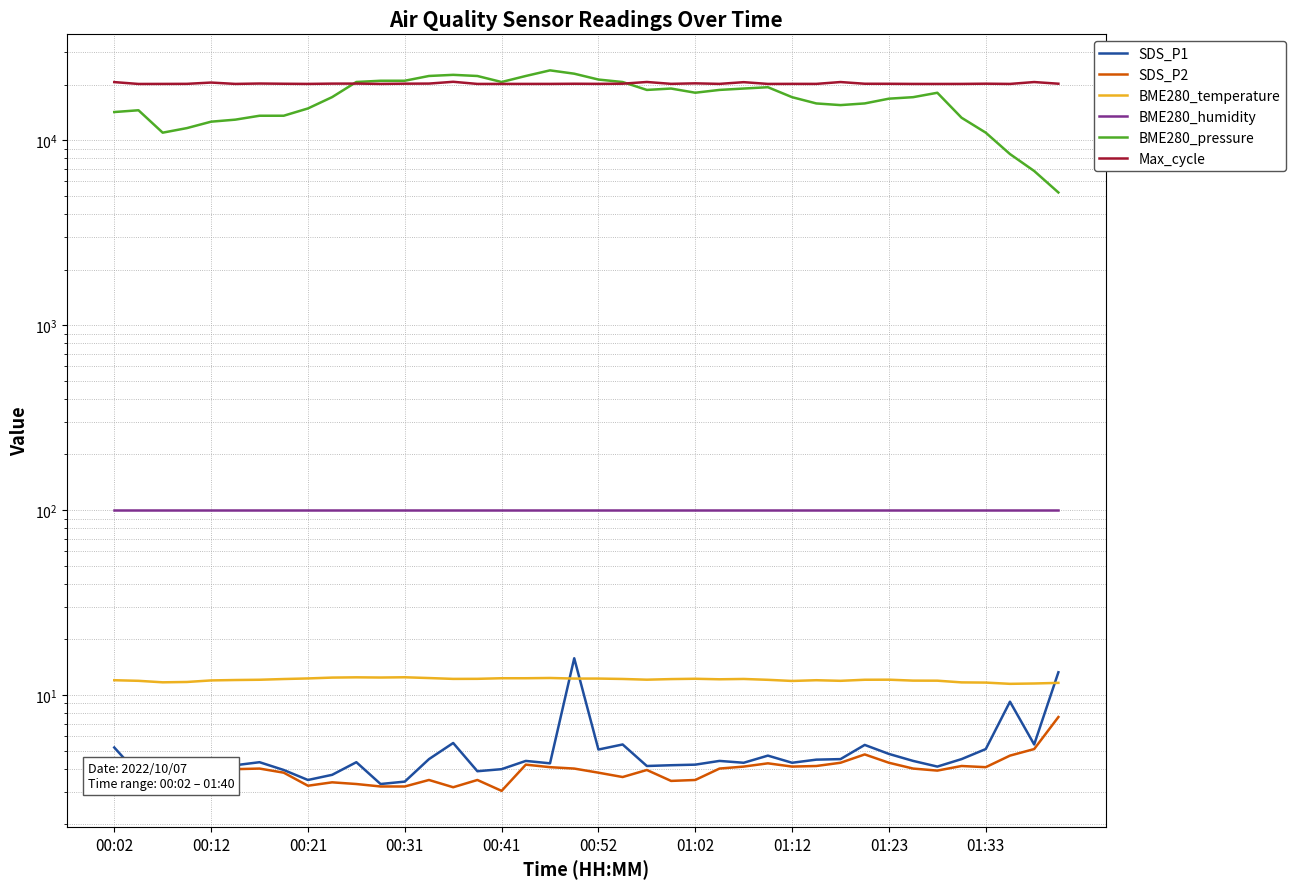

True or false: SDS_P1 and BME280_humidity intersect in this chart.

False